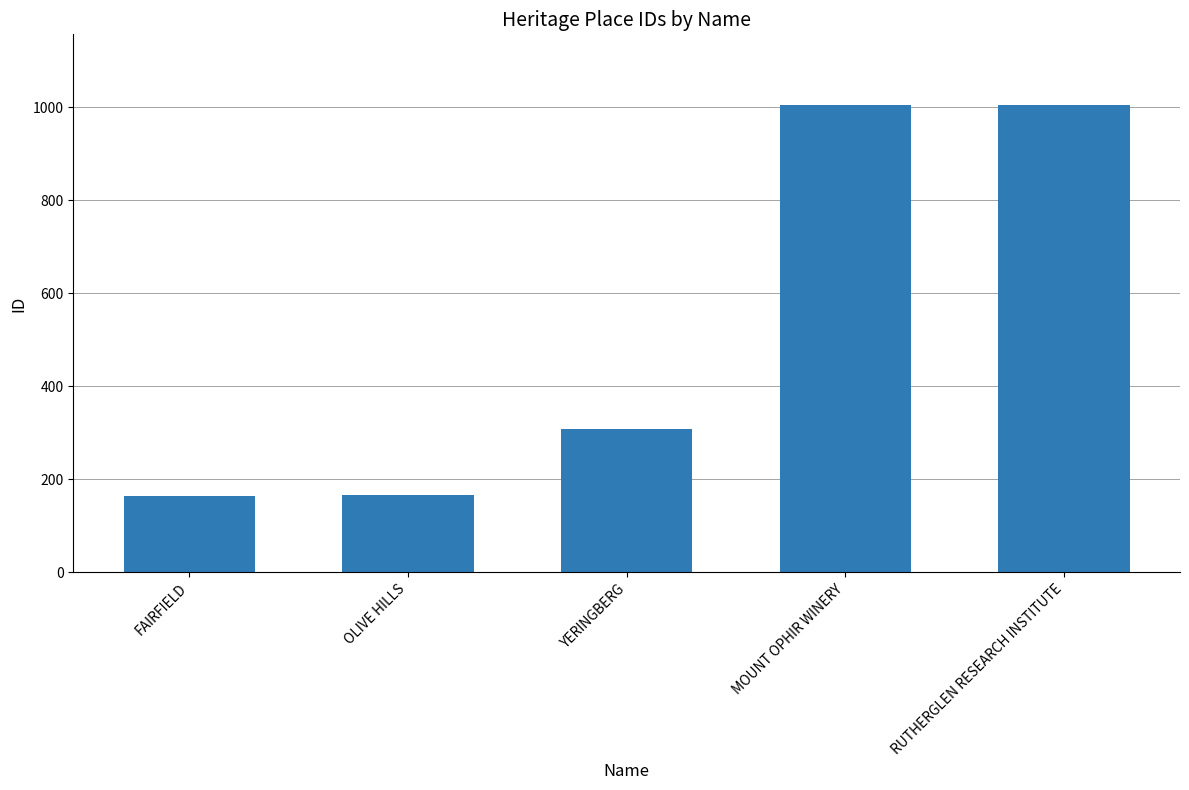

Approximately how many times larger is the value at YERINGBERG compared to FAIRFIELD?

1.9